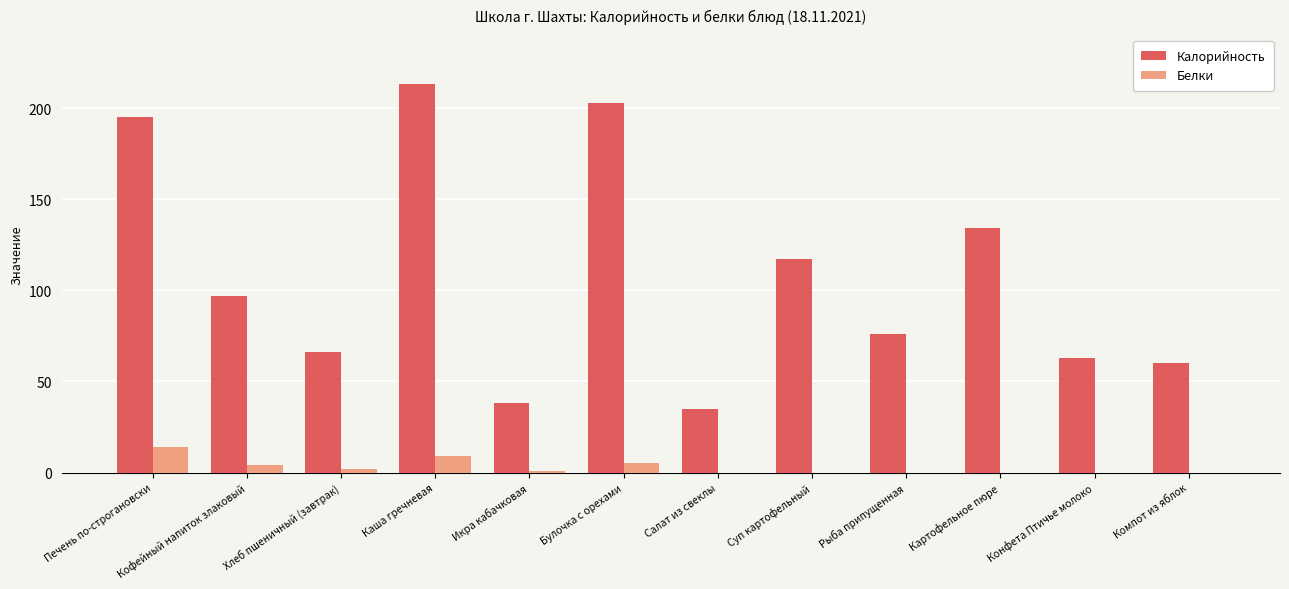

Is the value of Белки at Хлеб пшеничный (завтрак) greater than the value of Калорийность at Компот из яблок?

No